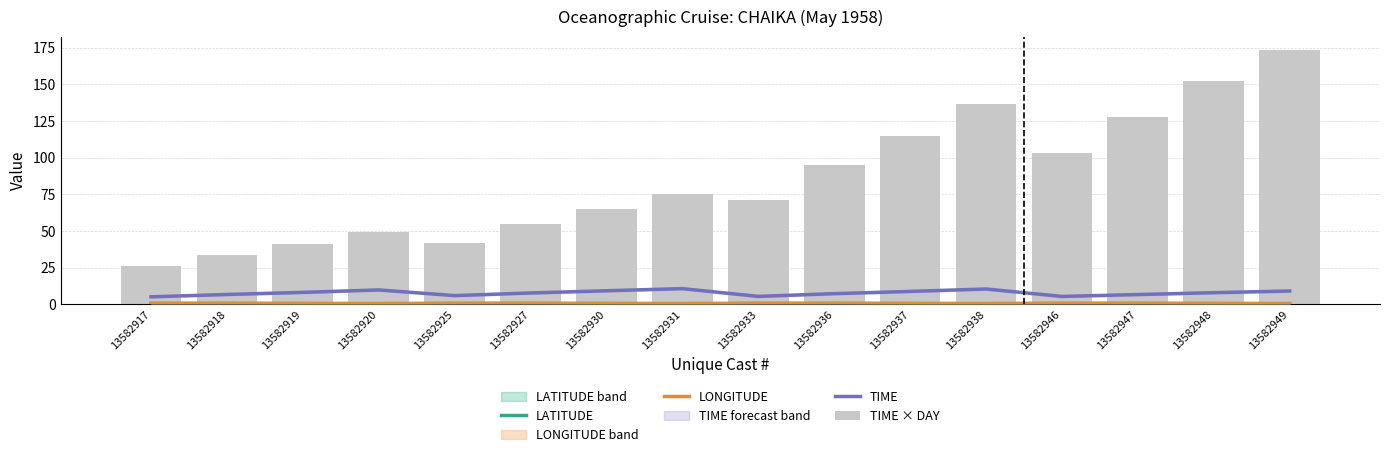

At which category is the sum across all series the highest?

13582949